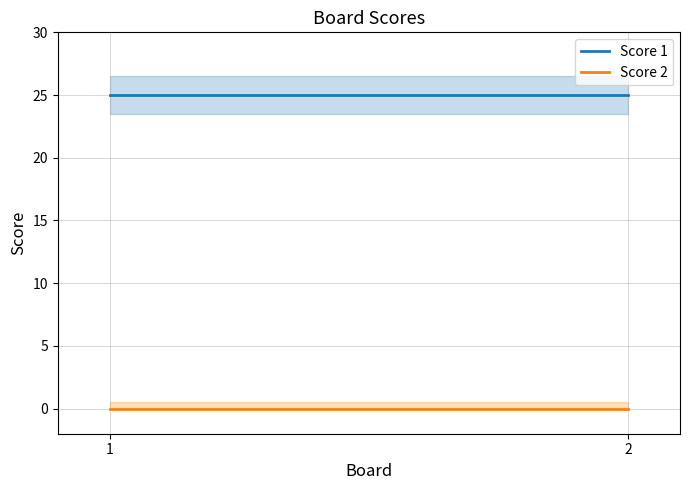

What is the spread (max minus min) of values at 2?

25